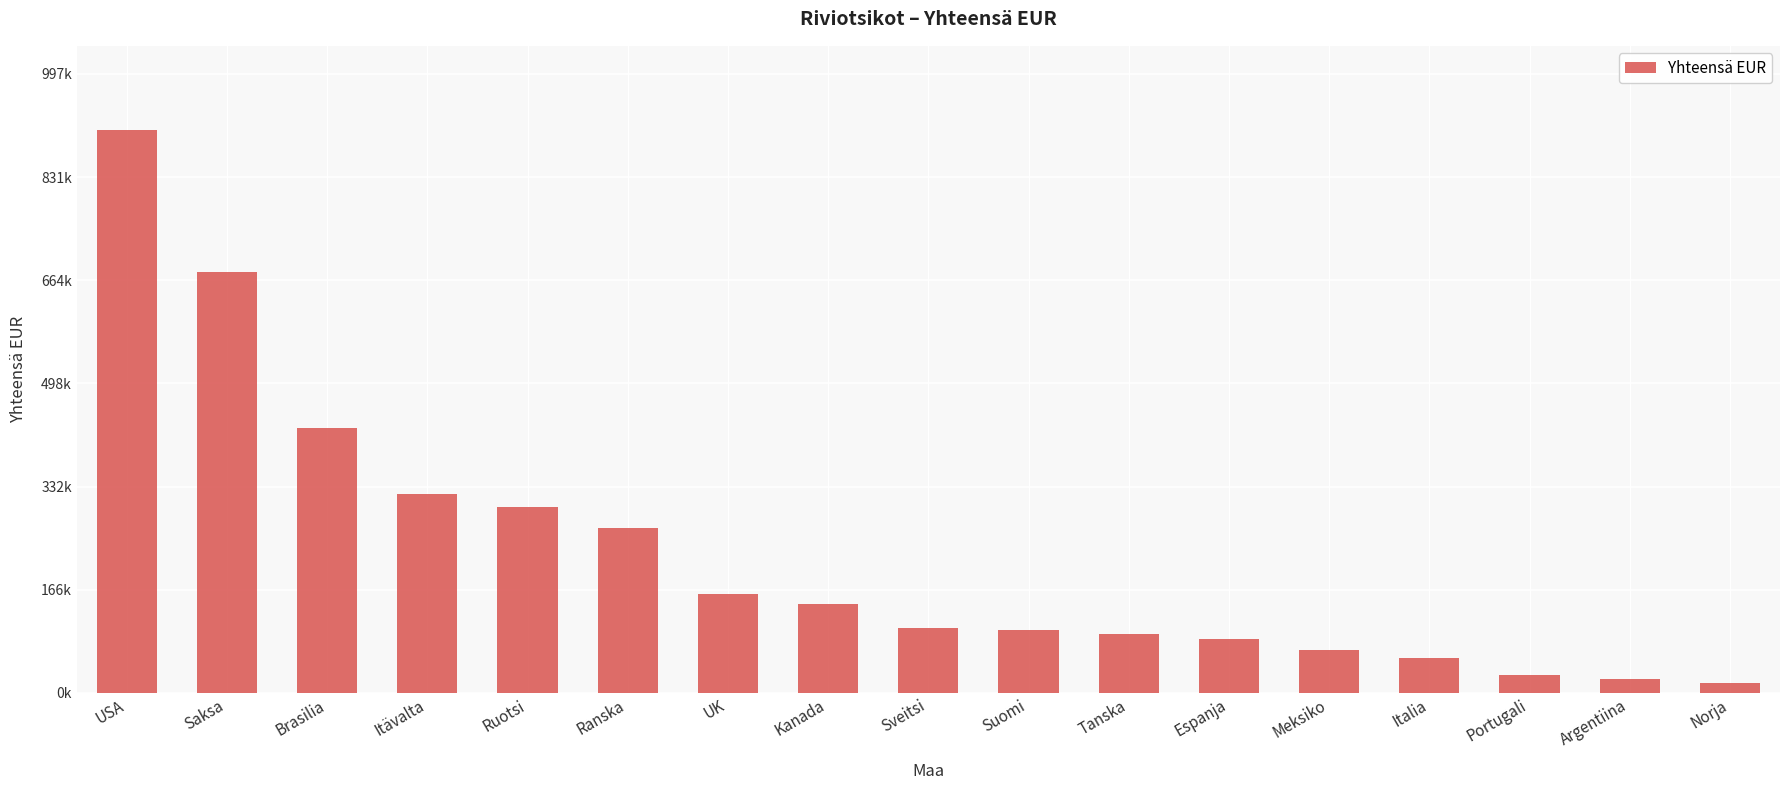

Reading left to right, transcribe all the data shown in this chart.

906676.5	678157.2	426117.8	320073.4	298869.0	265384.0	159800.1	143124.6	104900.5	100768.3	95488.2	86985.6	68665.8	55964.4	28437.7	22630.4	16510.2